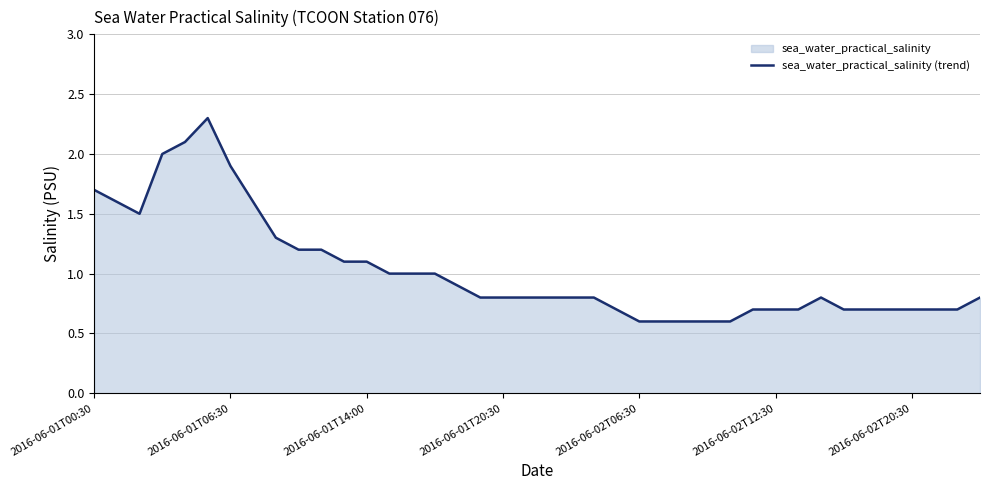

What is the difference between the maximum and minimum values?

1.7